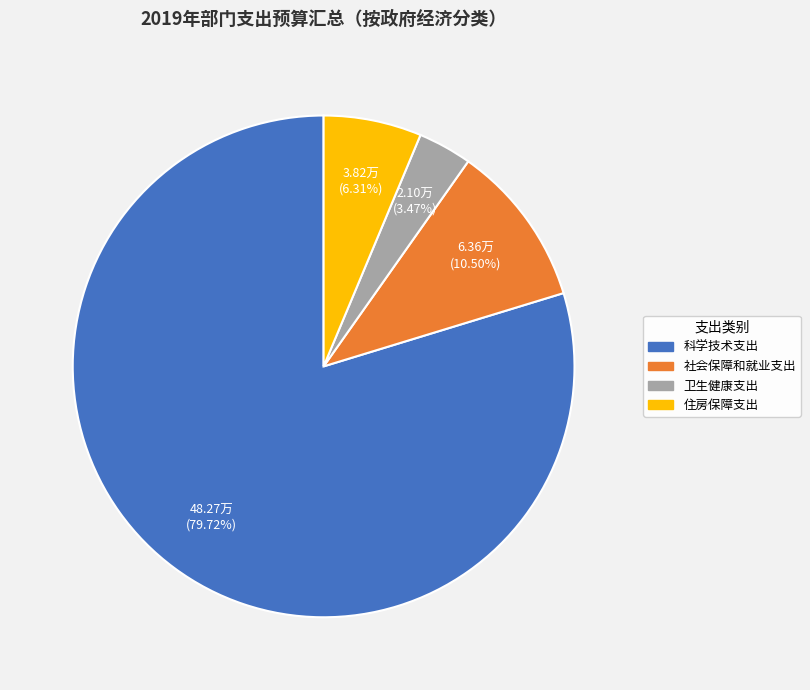

Which category has the biggest portion of the pie?

科学技术支出